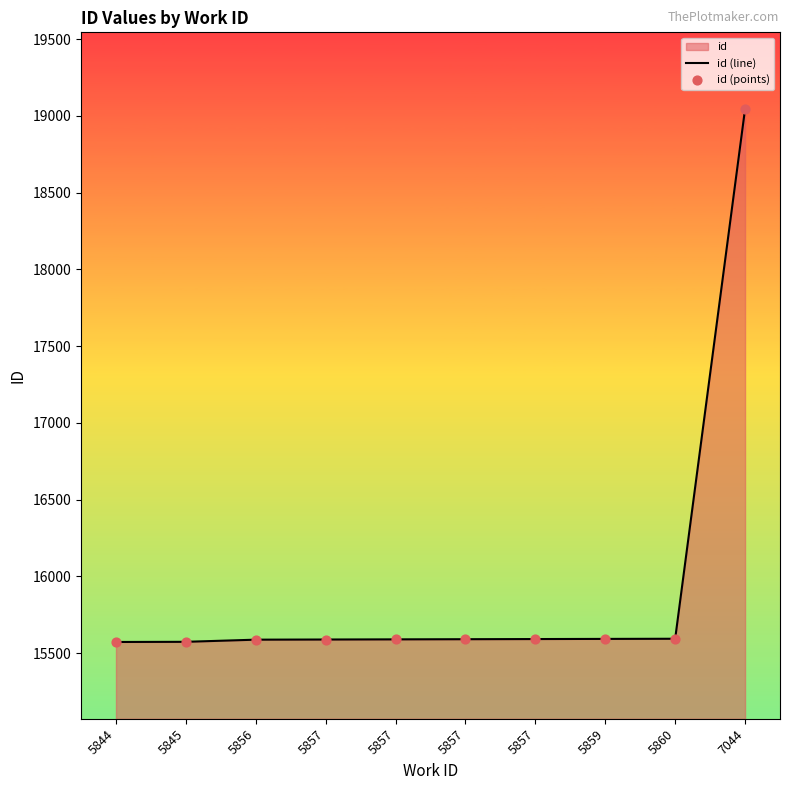

Which series has the largest total across all categories?

id (line)